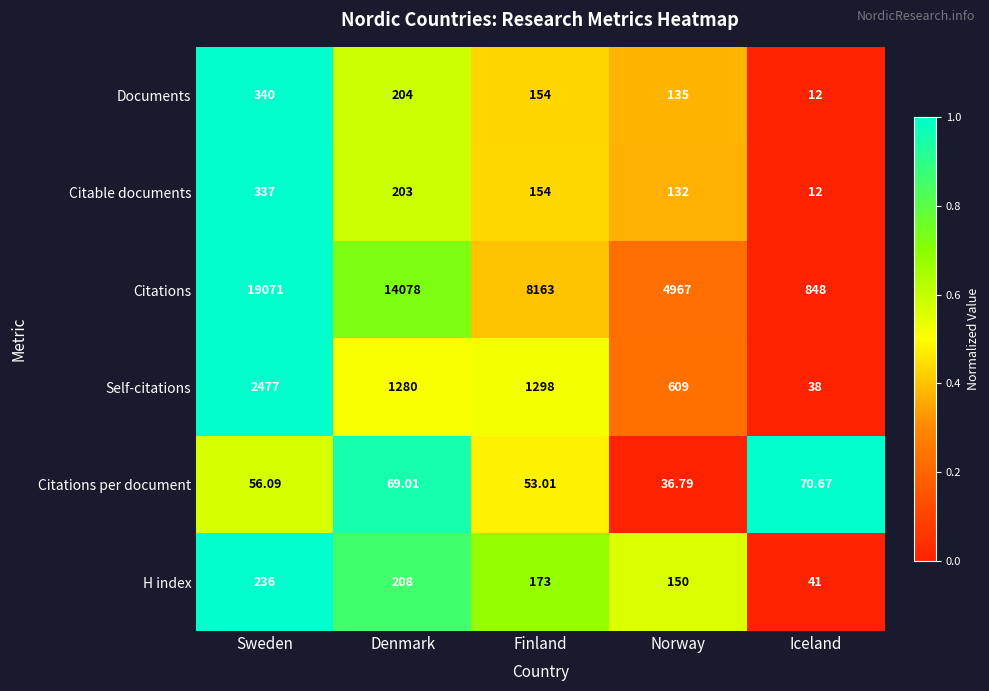

Is the value of Citable documents at Iceland greater than the value of Citations at Denmark?

No